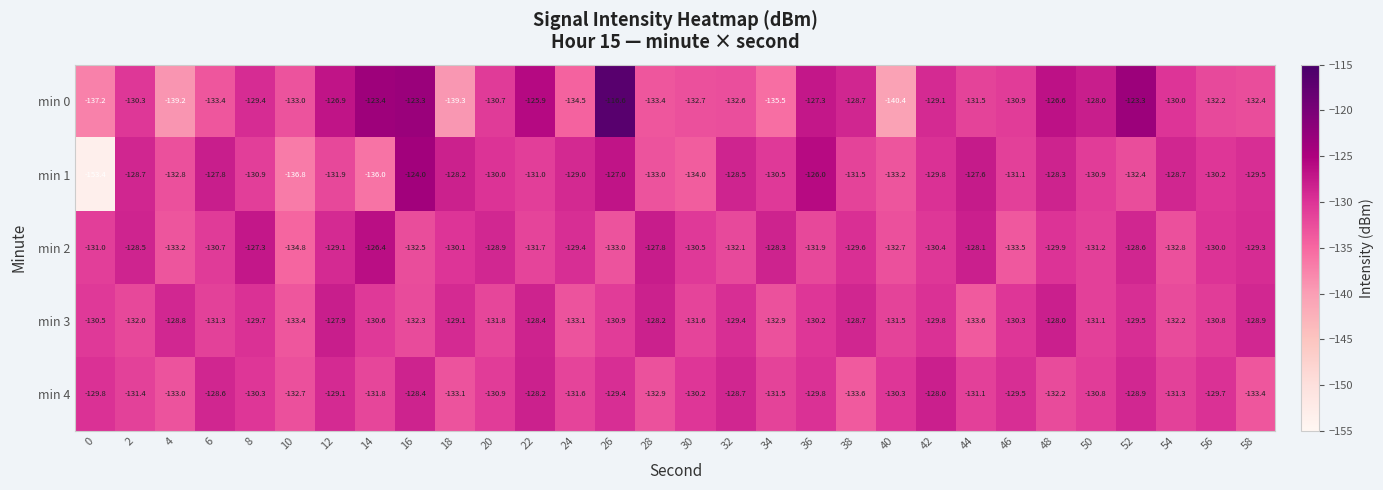

Read the min 1 value at 34.

-130.5